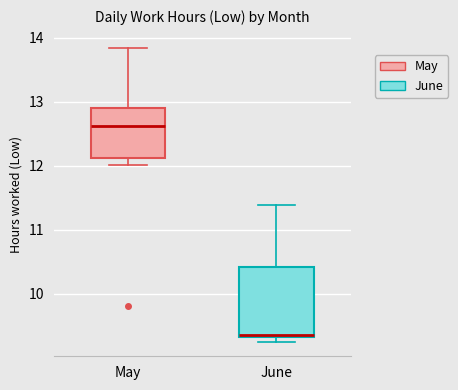

Reading left to right, transcribe this box plot: for each box, give where its median line is, the range the box spans, and where its two whiskers end, as read against the y-axis. The values are not printed on the chart, so give them approximately, as read against the axis.

May: median 12.6, box 12.1 to 12.9, whiskers 12.0 to 13.9
June: median 9.4, box 9.3 to 10.4, whiskers 9.3 (just below the box's lower edge) to 11.4